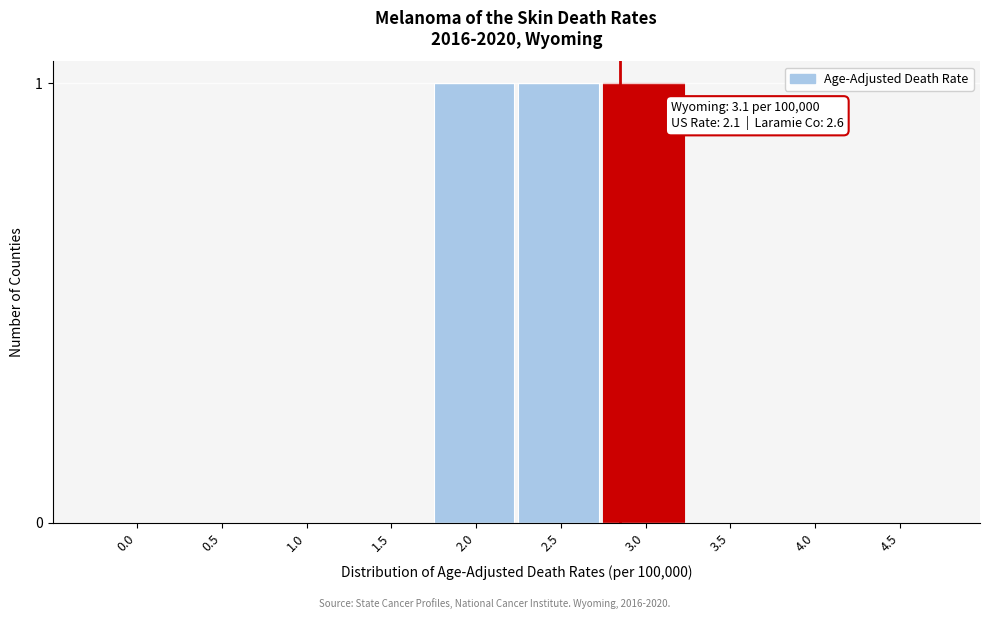

Reading right to left, list all the values displayed in this chart.

4.5=0	4.0=0	3.5=0	3.0=1	2.5=1	2.0=1	1.5=0	1.0=0	0.5=0	0.0=0